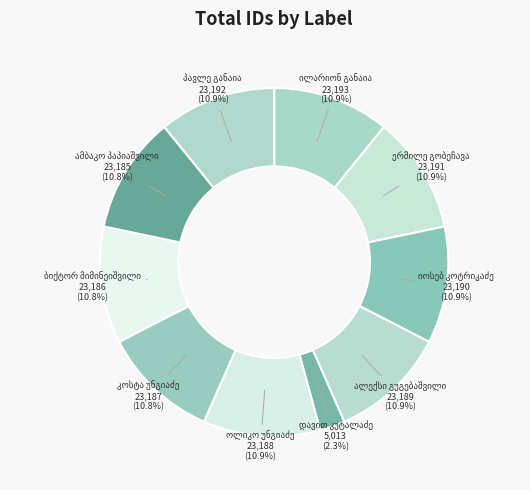

Count the number of slices in the pie.

10